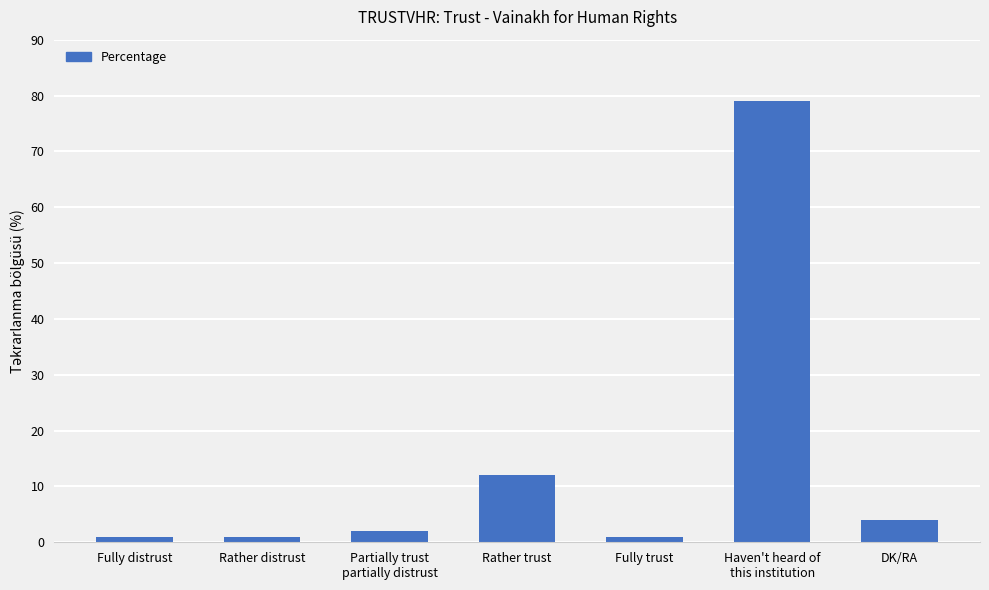

What is the change in value from Partially trust
partially distrust to Haven't heard of
this institution?

+77